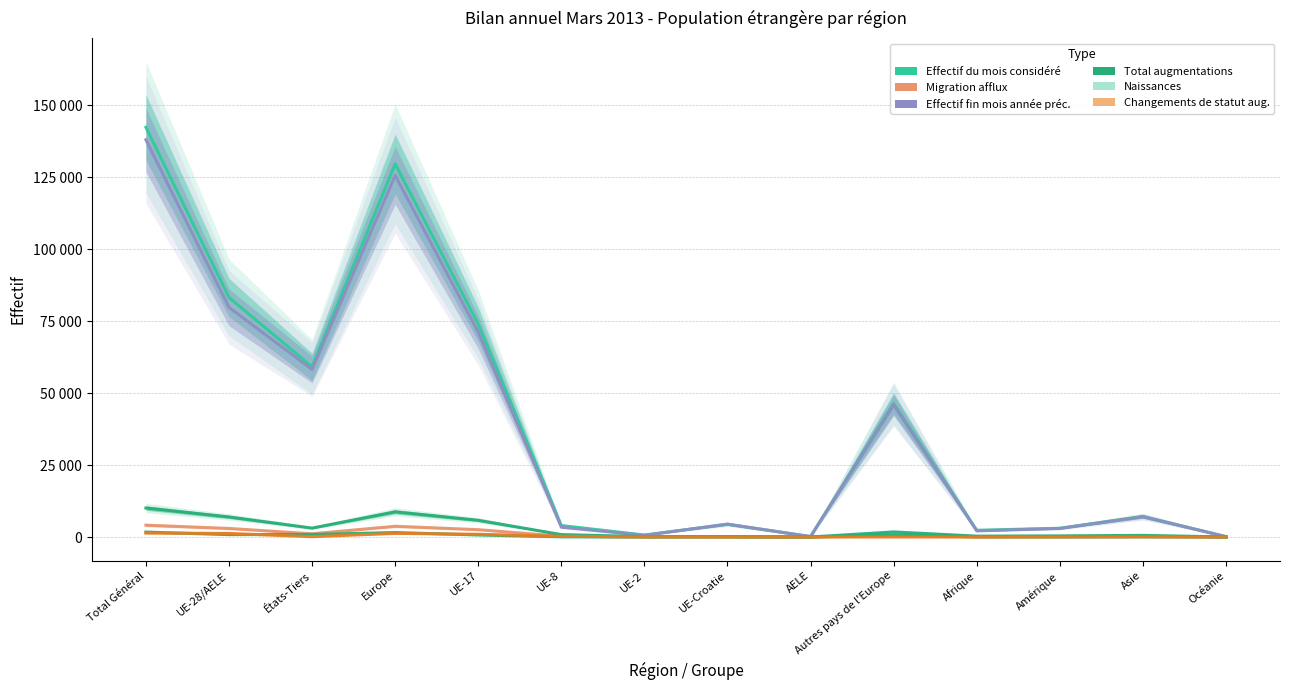

What is the minimum value for Migration afflux?

7